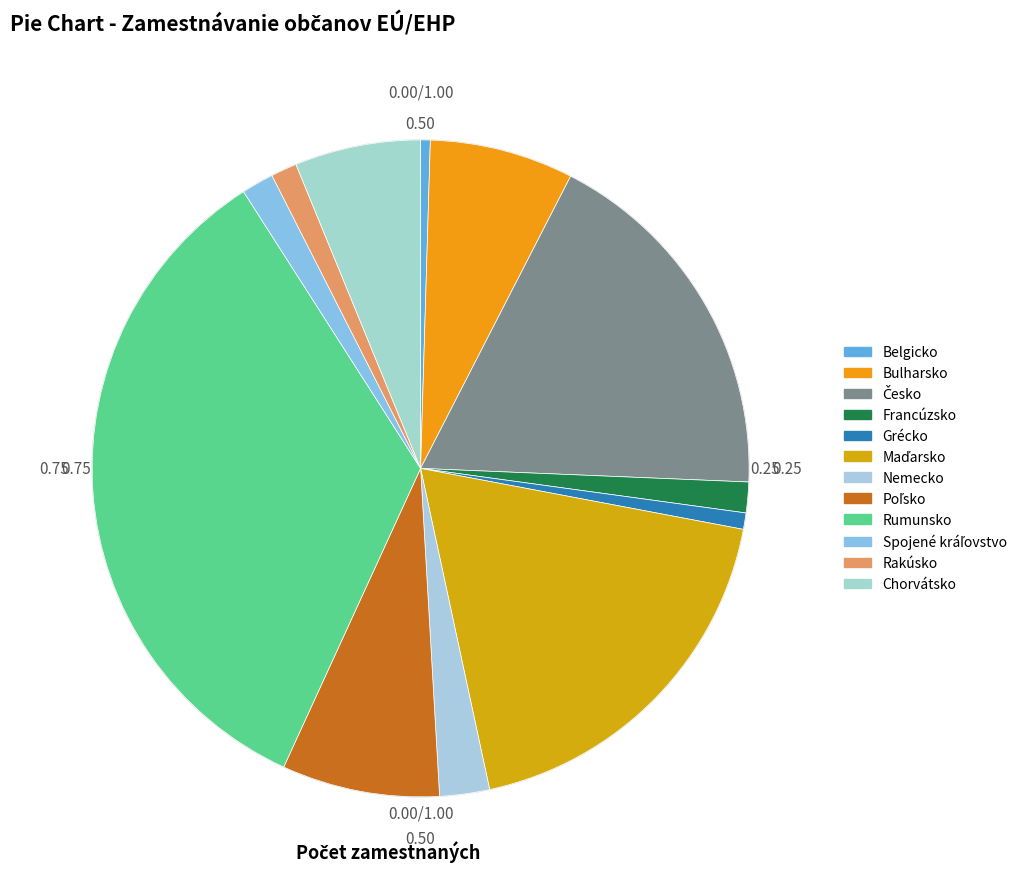

Is there a majority slice in this chart?

No